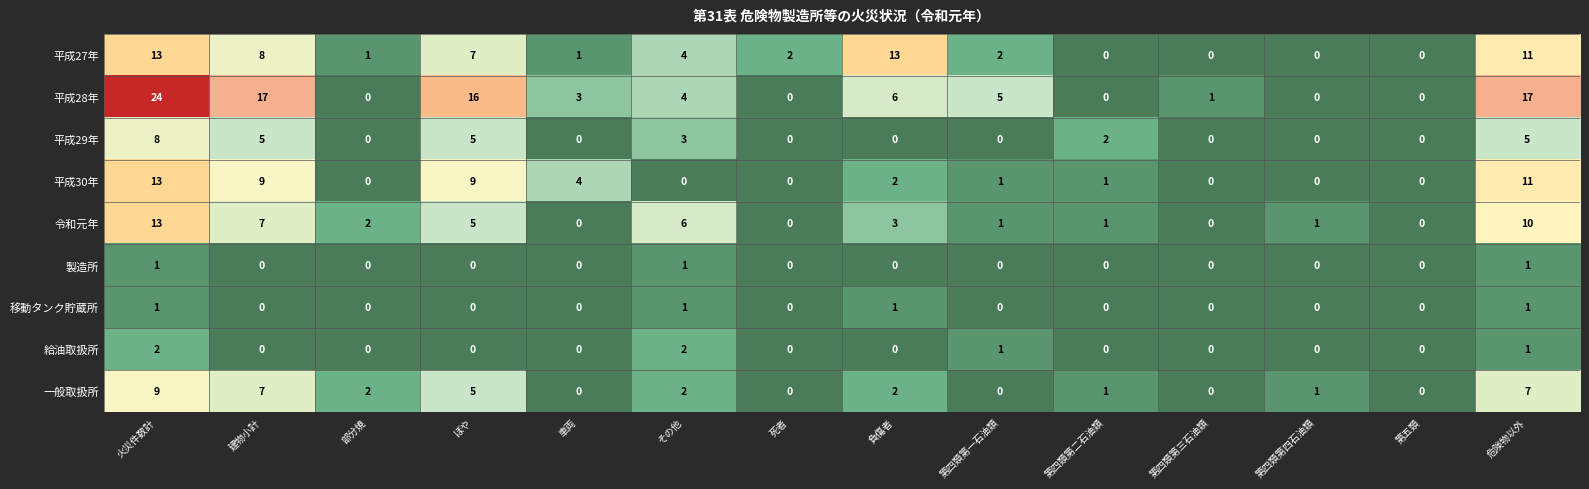

Which series has the widest spread of values?

平成28年